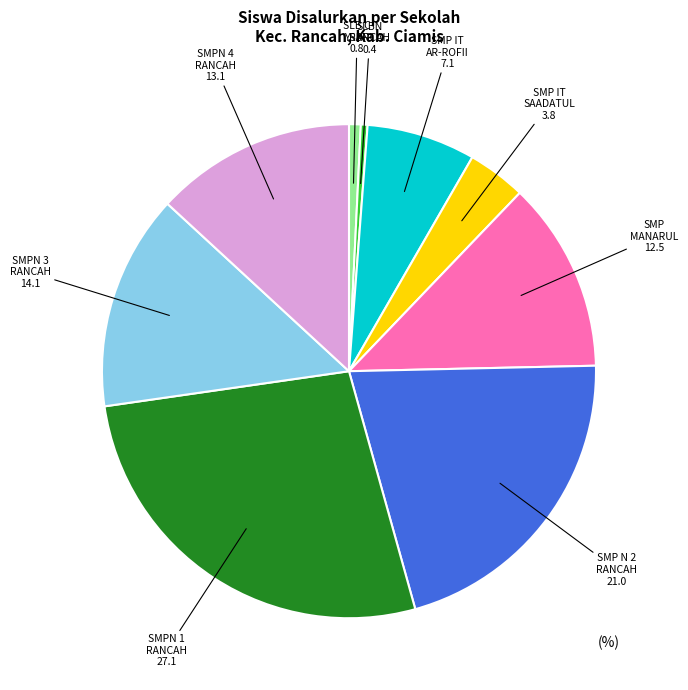

Is there a majority slice in this chart?

No